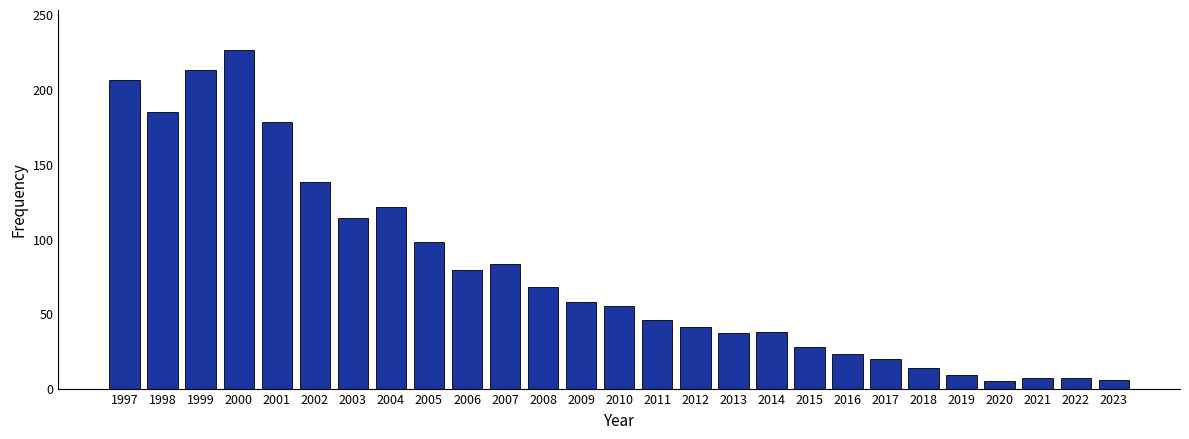

Where does the data first go above 55?

1997